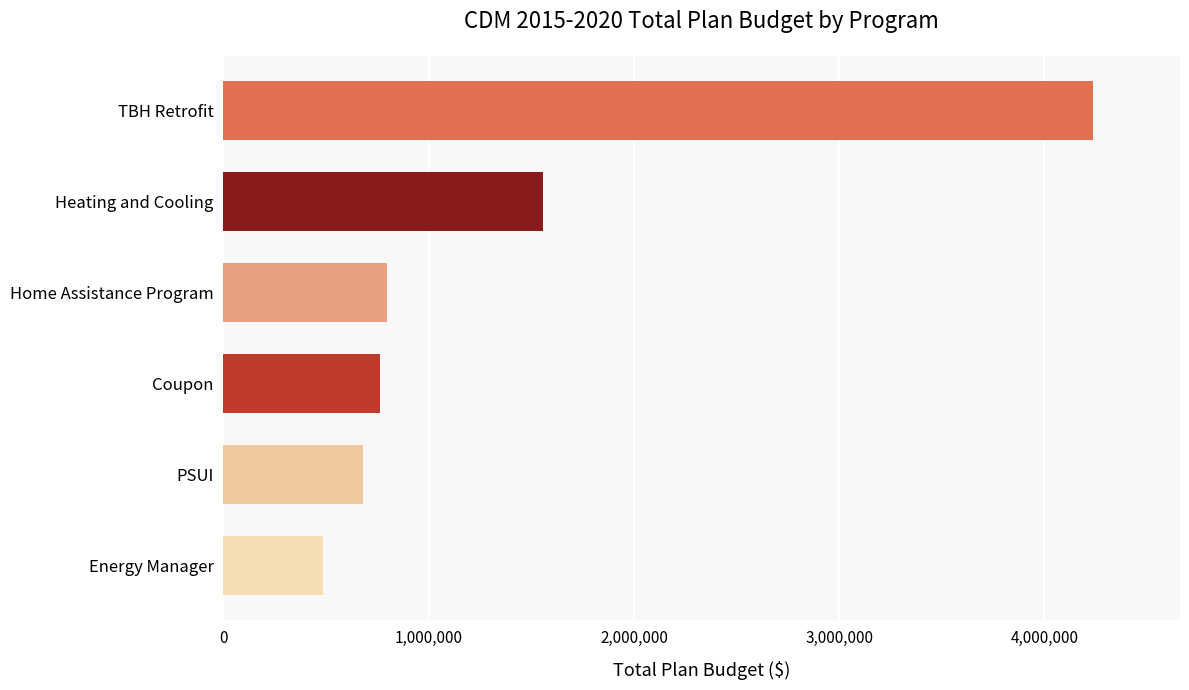

Reading bottom to top, transcribe all the data shown in this chart.

Energy Manager=486000	PSUI=679190	Coupon=763395	Home Assistance Program=794995	Heating and Cooling=1556401	TBH Retrofit=4237635